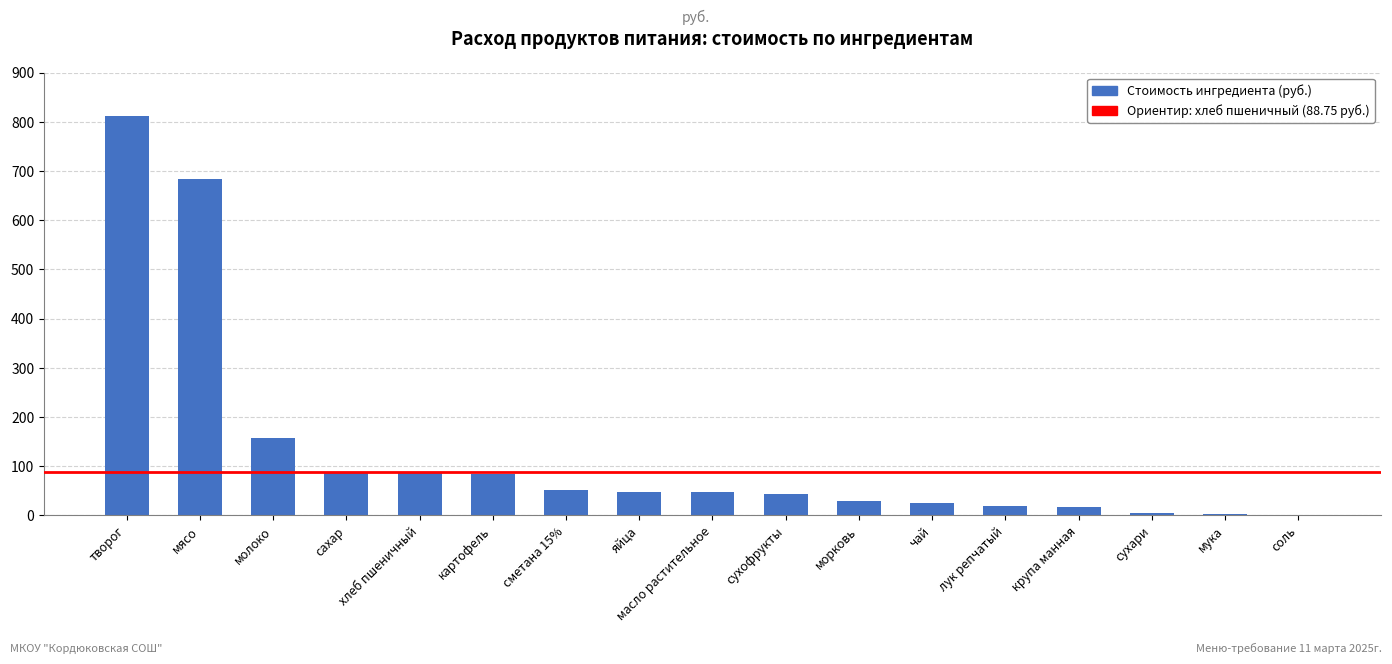

What is the difference between the values at молоко and соль?

154.9